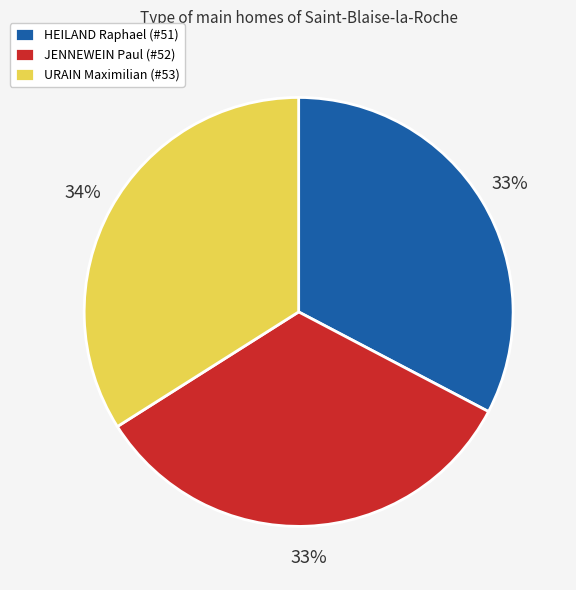

True or false: URAIN Maximilian (#53) accounts for 49% of the total.

False